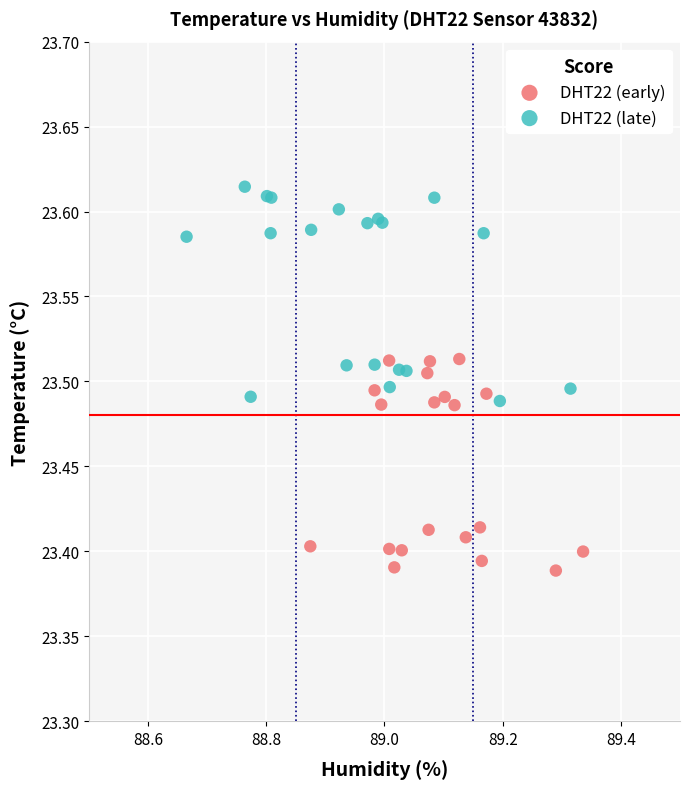

Which series reaches the maximum Y coordinate?

DHT22 (late)